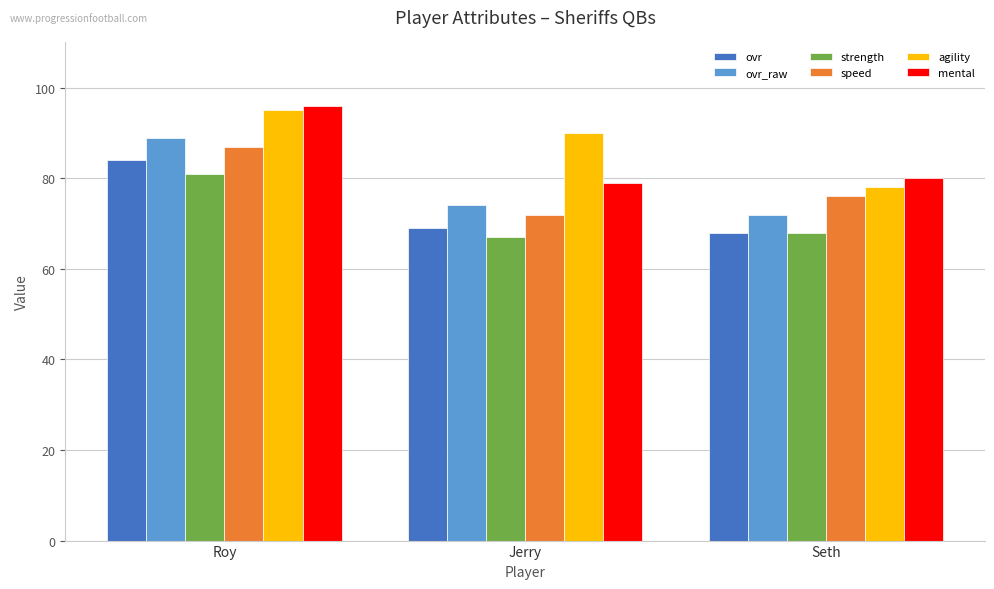

What is the total value across all series at Jerry?

451